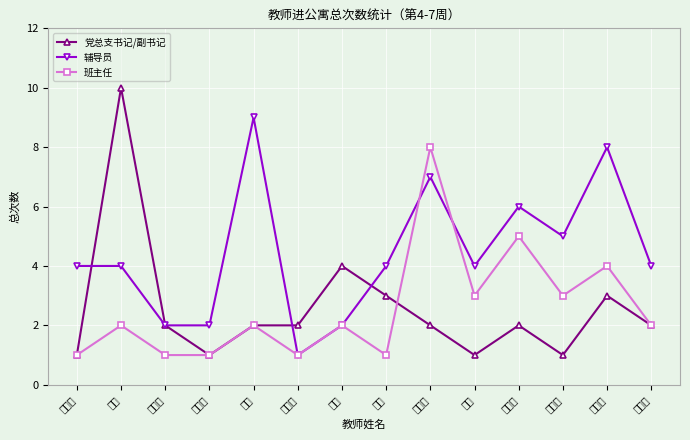

How many times do 班主任 and 党总支书记/副书记 cross each other?

1